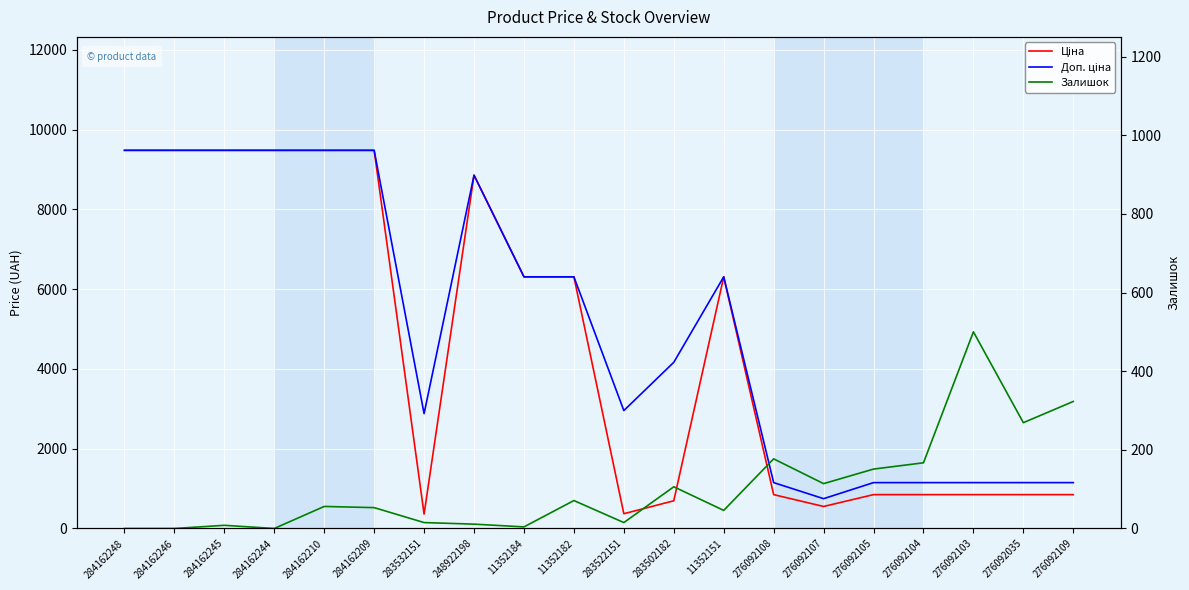

Rank the series by their maximum value, from highest to lowest.

Ціна, Доп. ціна, Залишок